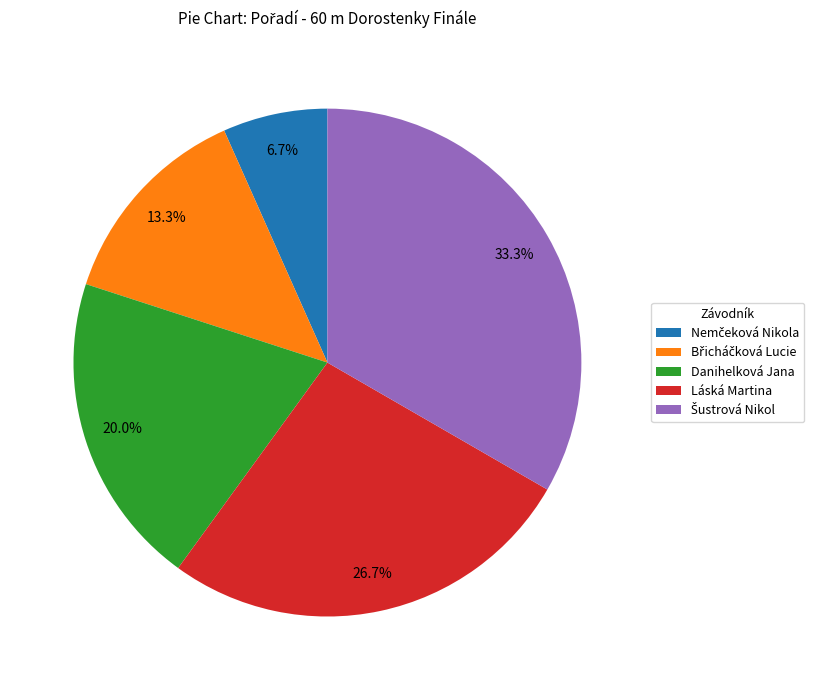

Is there a majority slice in this chart?

No